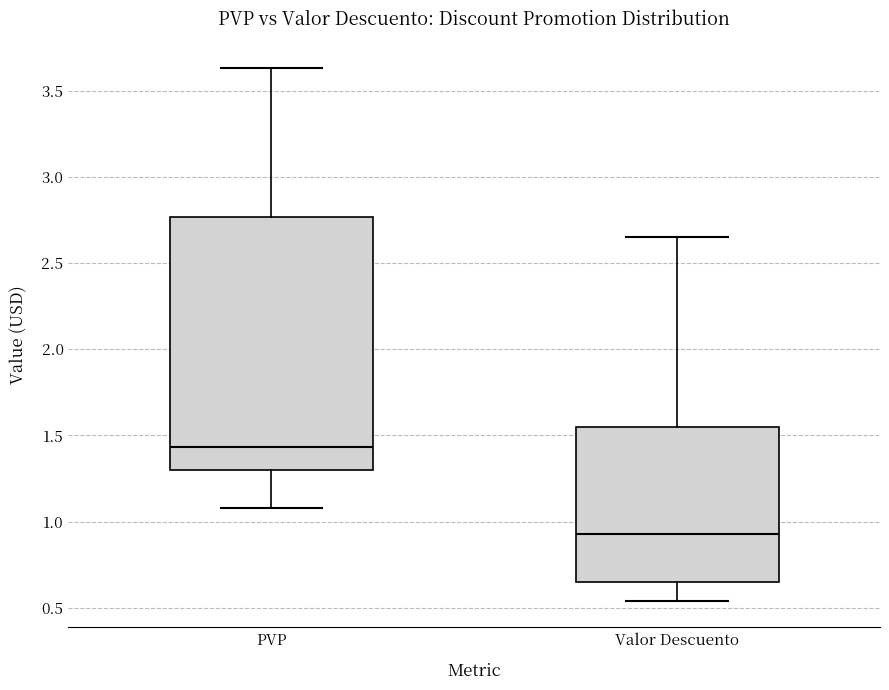

Reading left to right, transcribe this box plot: for each box, give where its median line is, the range the box spans, and where its two whiskers end, as read against the y-axis. The values are not printed on the chart, so give them approximately, as read against the axis.

PVP: median 1.45, box 1.30 to 2.75, whiskers 1.10 to 3.65
Valor Descuento: median 0.95, box 0.65 to 1.55, whiskers 0.55 to 2.65